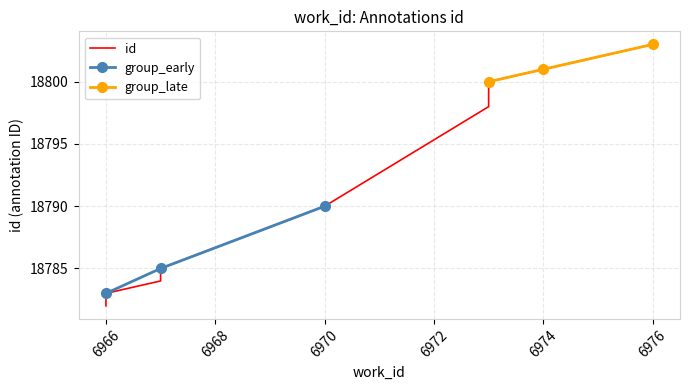

What is the sum of the values at 6973 and 6966?

37582